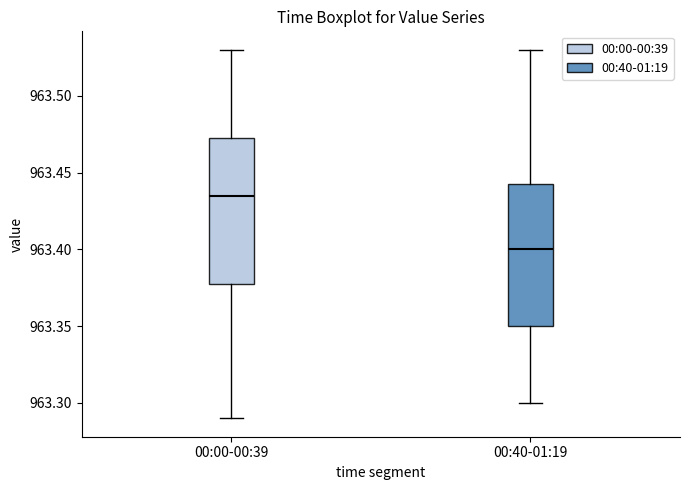

Which box's median line is the lowest?

00:40-01:19